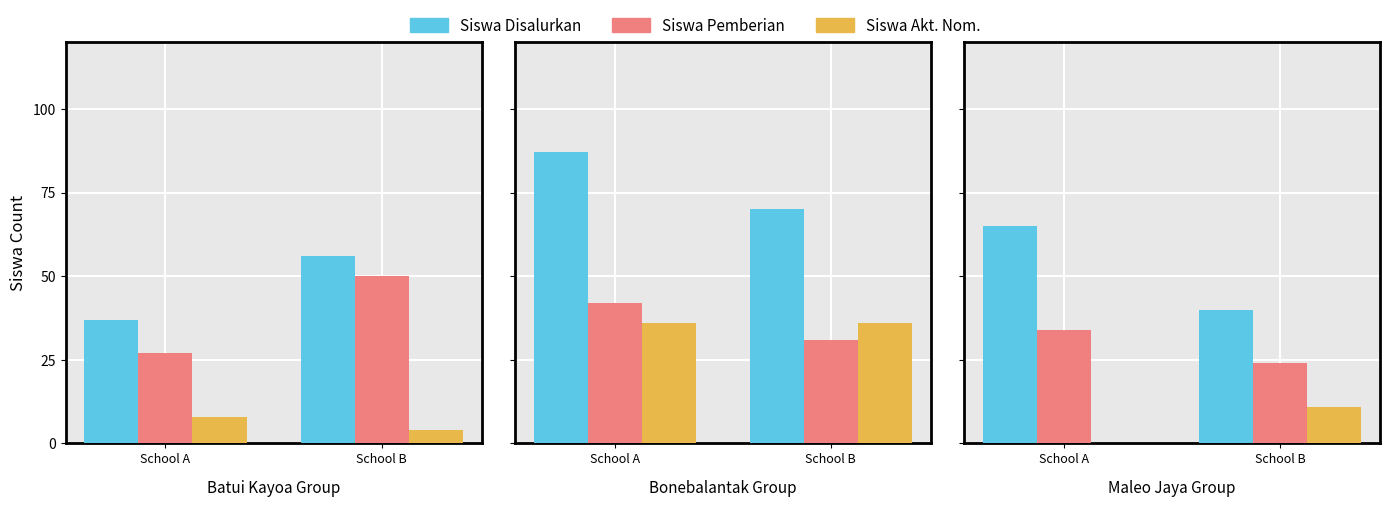

Between School A and School B, which is larger?

School A